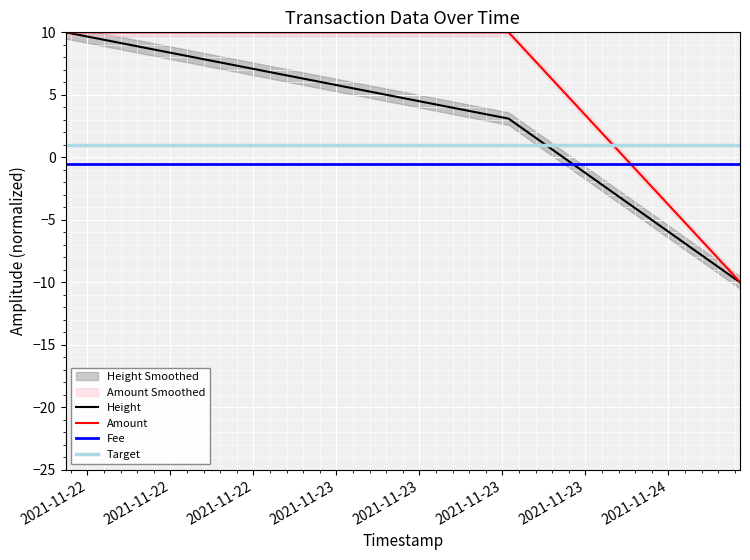

Is it true that Amount equals -10.0 at 2021-11-24 05:10:14?

True